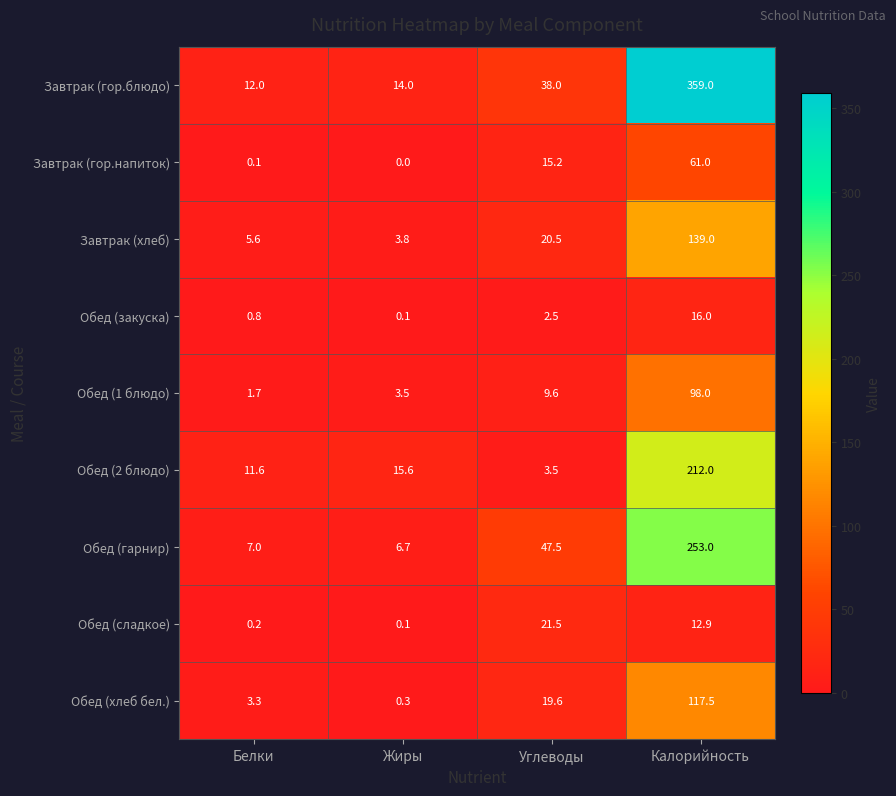

What is the sum of the Обед (гарнир) values at Белки and Калорийность?

260.0